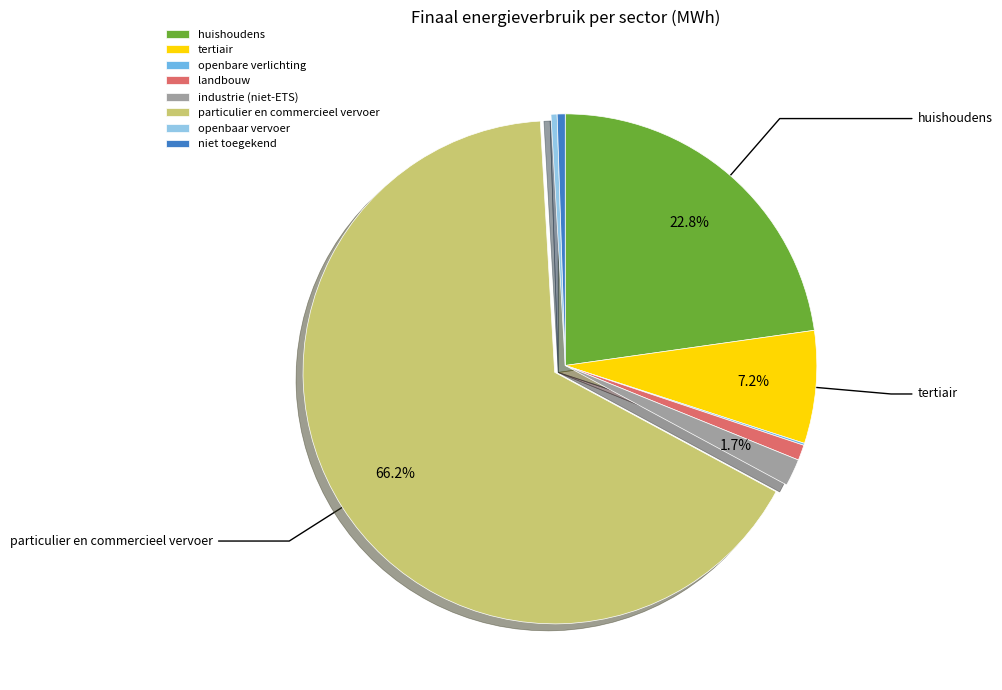

Is the sum of niet toegekend and industrie (niet-ETS) greater than half?

No